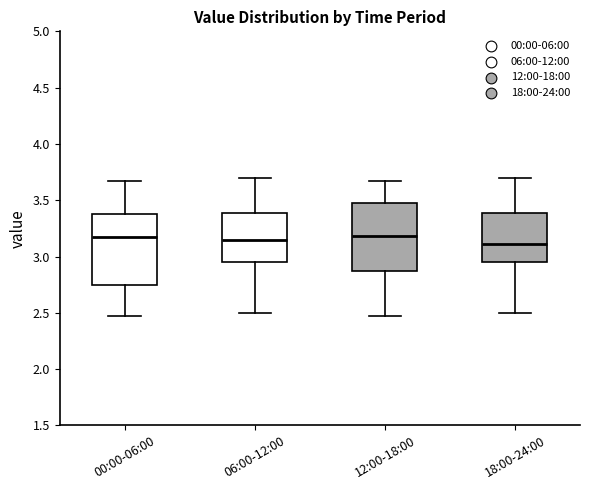

Reading left to right, read every box against the y-axis: the position of its median line, the range the box covers, and the ends of its whiskers. The values are not printed on the chart, so give them approximately, as read against the axis.

00:00-06:00: median 3.15, box 2.75 to 3.40, whiskers 2.45 to 3.65
06:00-12:00: median 3.15, box 2.95 to 3.40, whiskers 2.50 to 3.70
12:00-18:00: median 3.20, box 2.85 to 3.45, whiskers 2.45 to 3.65
18:00-24:00: median 3.10, box 2.95 to 3.40, whiskers 2.50 to 3.70